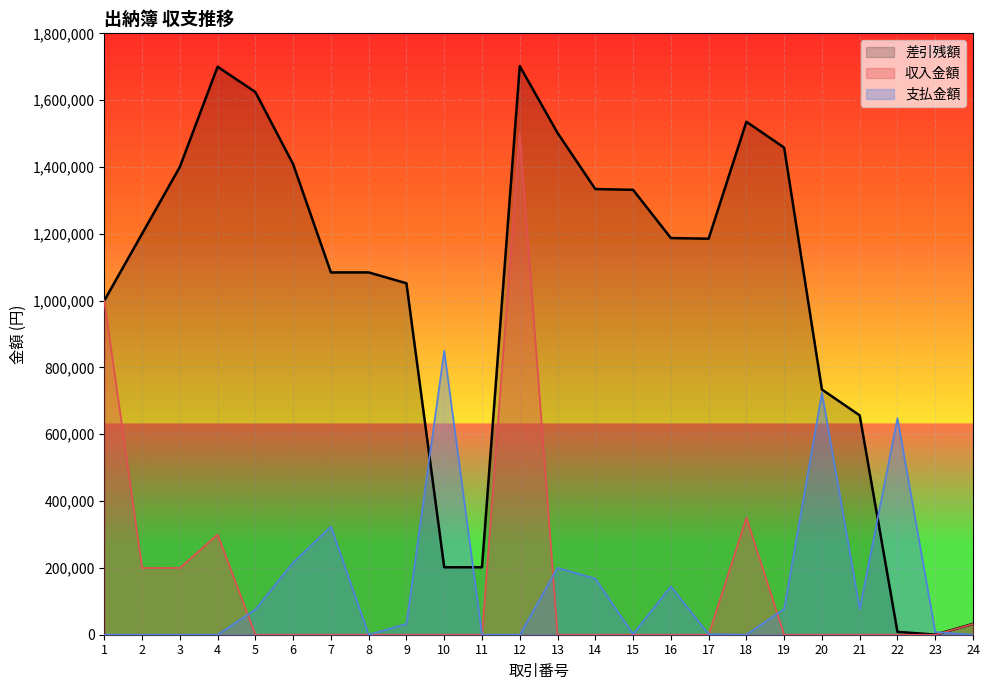

The 差引残額 series shows 1862903 at 14. True or false?

False